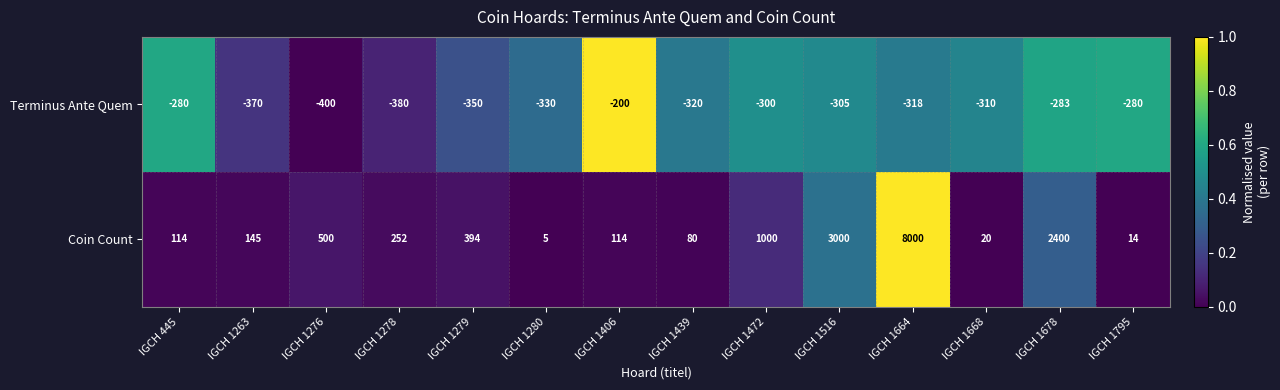

Rank the series at IGCH 1668 from highest to lowest value.

Coin Count, Terminus Ante Quem